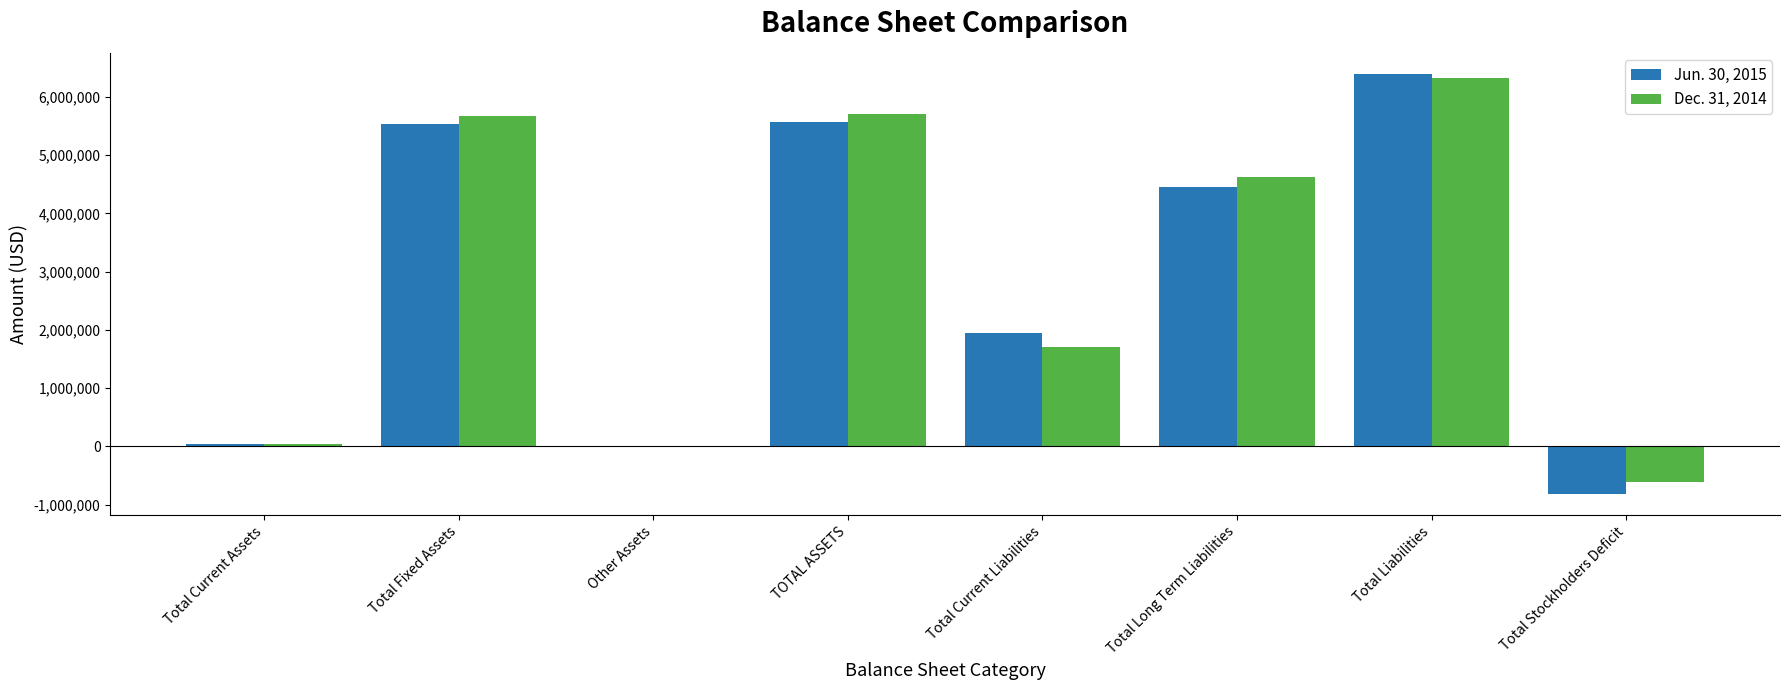

Between Total Fixed Assets and Total Current Liabilities, which series saw the biggest shift?

Dec. 31, 2014